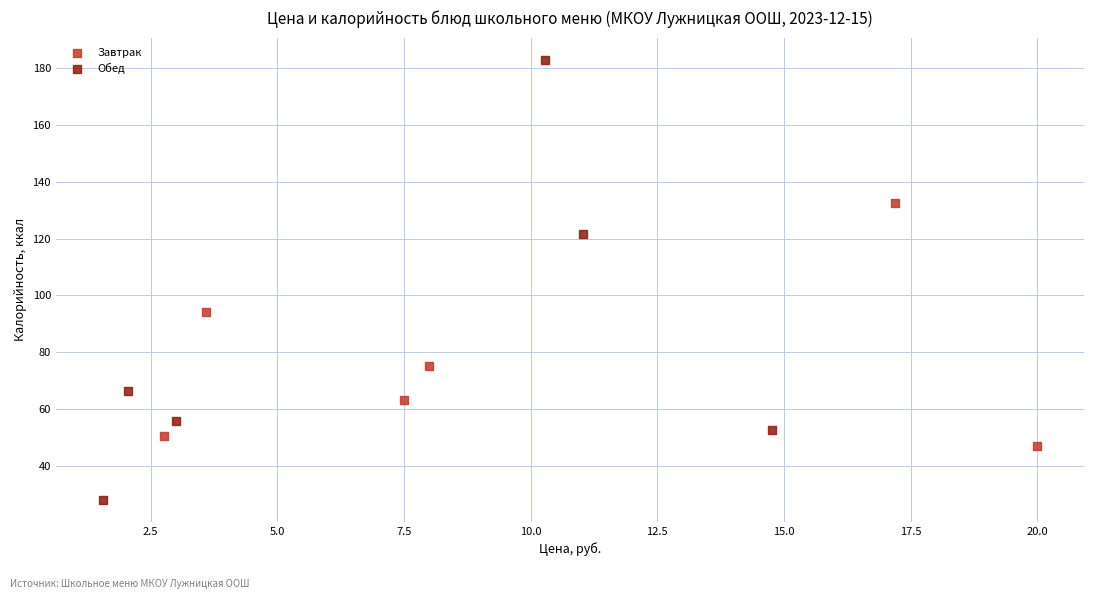

What are all the series names shown in the legend?

Завтрак, Обед